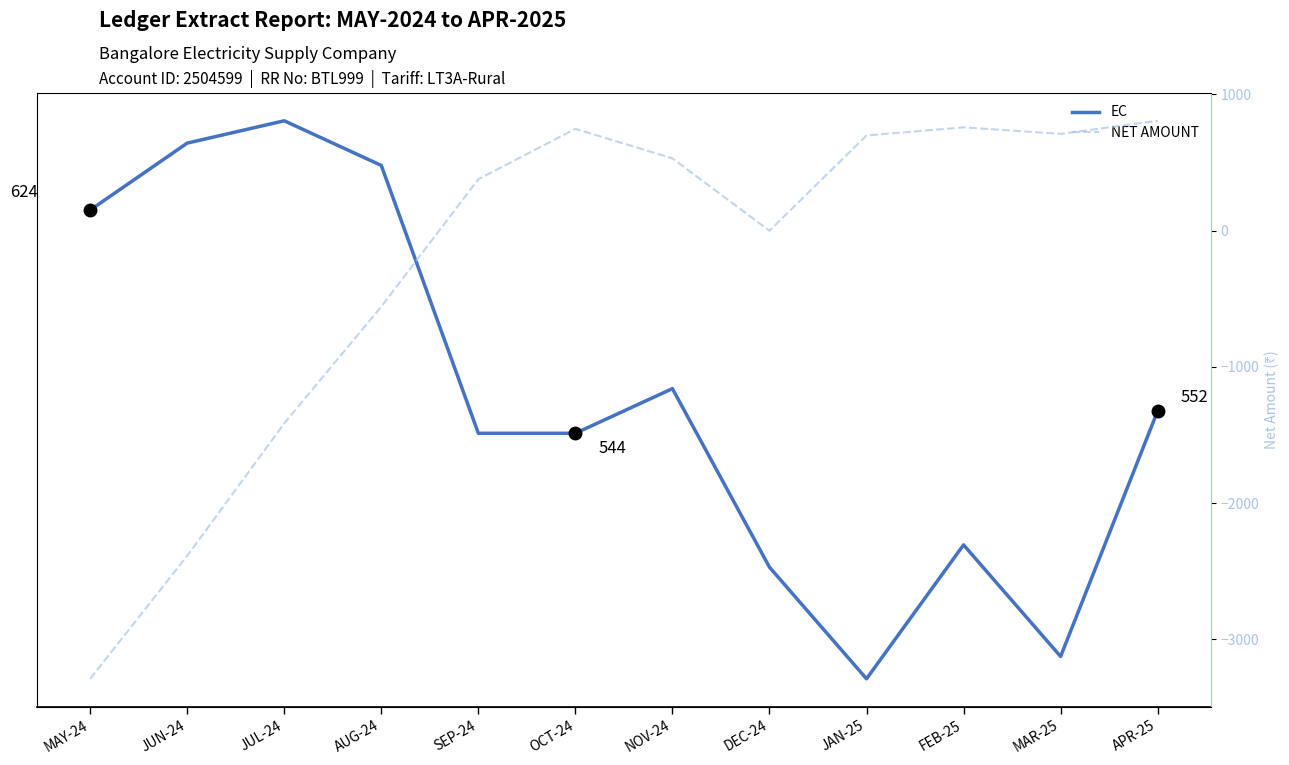

Which has a higher value, DEC-24 or APR-25?

APR-25